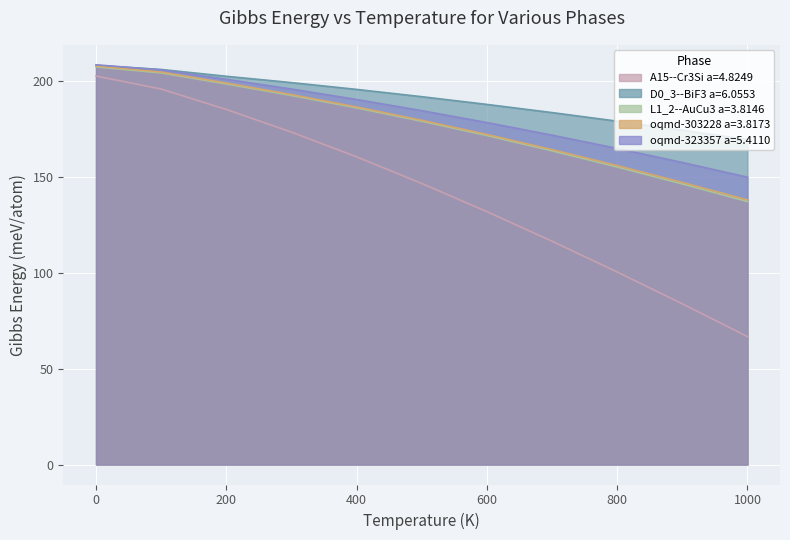

Is it true that oqmd-323357 a=5.4110 equals 171.6 at 700.0?

True